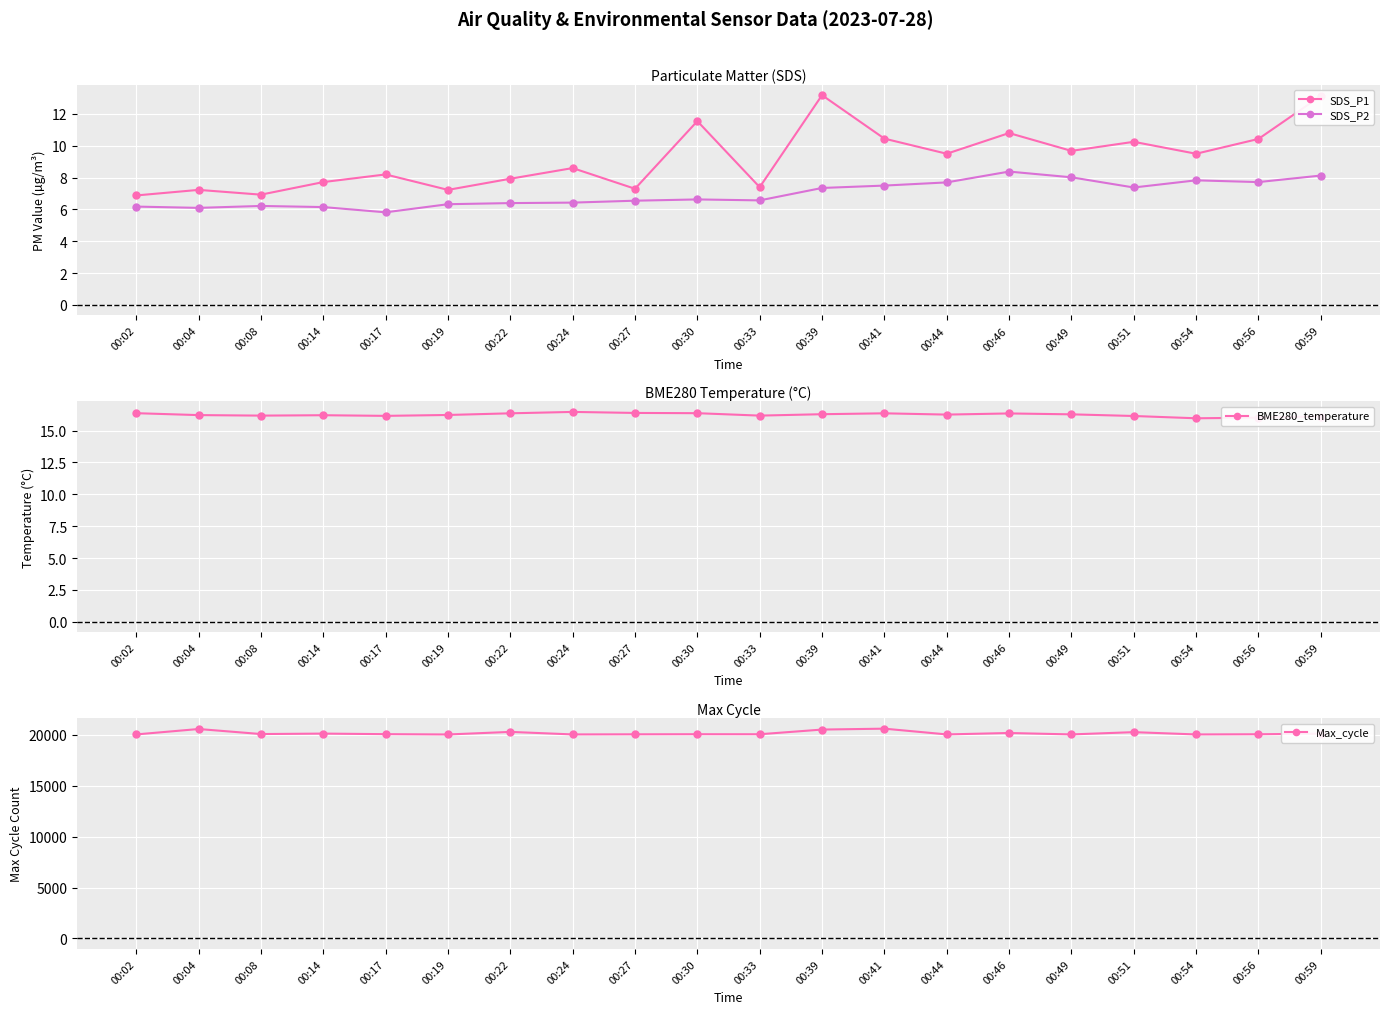

Reading left to right, what are all the values shown in this chart?

SDS_P1: 6.9	7.2	6.9	7.7	8.2	7.2	7.9	8.6	7.3	11.6	7.4	13.2	10.4	9.5	10.8	9.7	10.2	9.5	10.4	13.1
SDS_P2: 6.2	6.1	6.2	6.2	5.8	6.3	6.4	6.4	6.5	6.6	6.6	7.3	7.5	7.7	8.4	8.0	7.4	7.8	7.7	8.1
BME280_temperature: 16.4	16.2	16.2	16.2	16.2	16.2	16.4	16.5	16.4	16.4	16.2	16.3	16.4	16.3	16.4	16.3	16.1	16.0	16.0	16.1
Max_cycle: 20036.0	20567.0	20073.0	20117.0	20062.0	20031.0	20284.0	20036.0	20047.0	20056.0	20053.0	20513.0	20602.0	20037.0	20176.0	20037.0	20259.0	20035.0	20052.0	20112.0